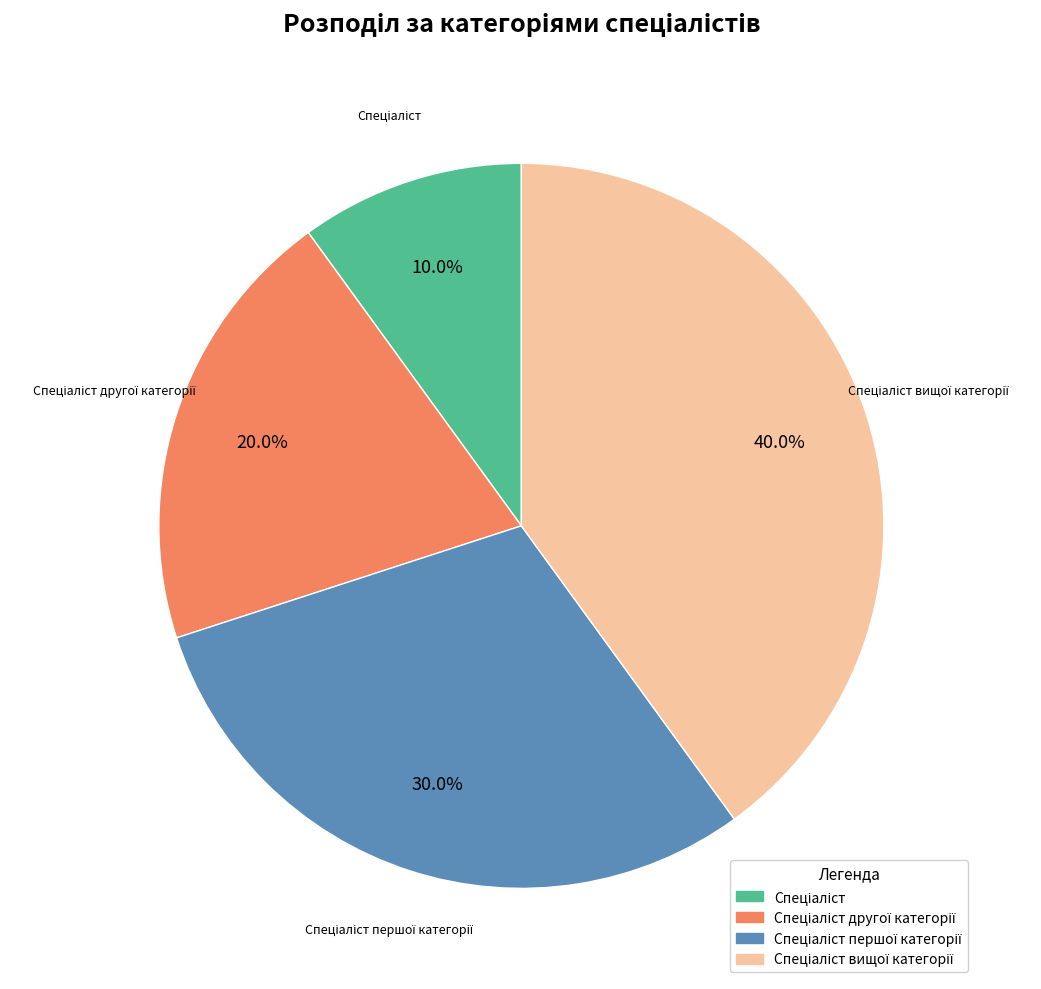

Is there a majority slice in this chart?

No